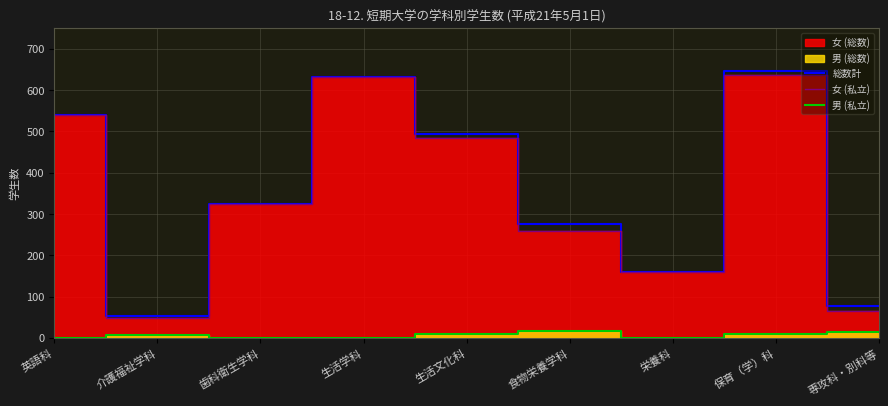

Between 生活学科 and 生活文化科, which series saw the biggest shift?

女 (私立)